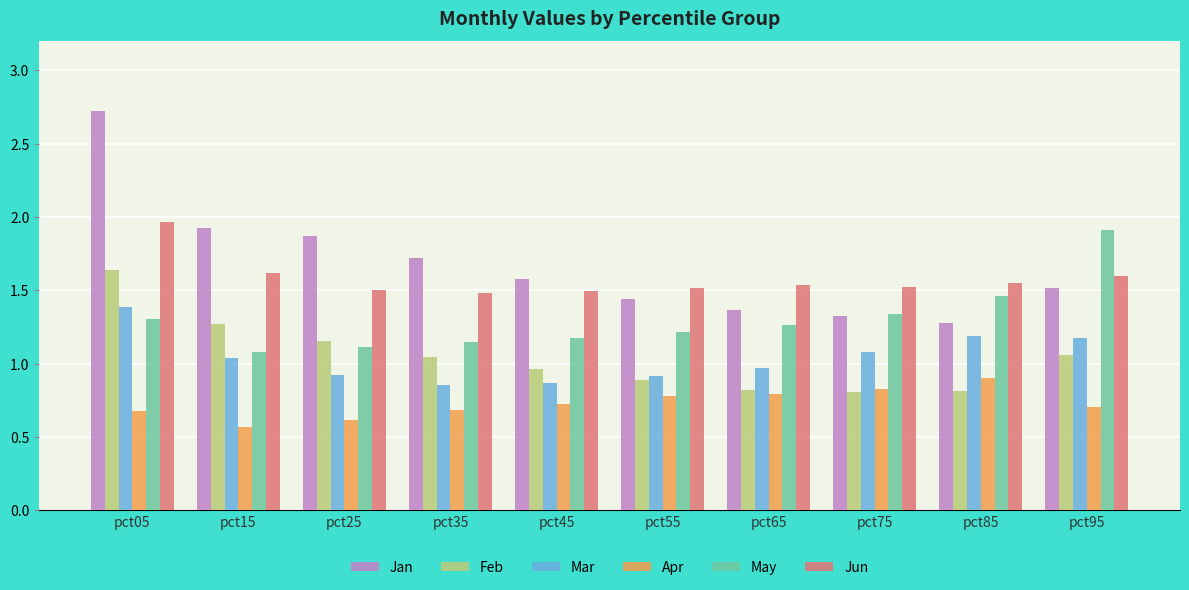

Which series has the largest range (max minus min)?

Jan